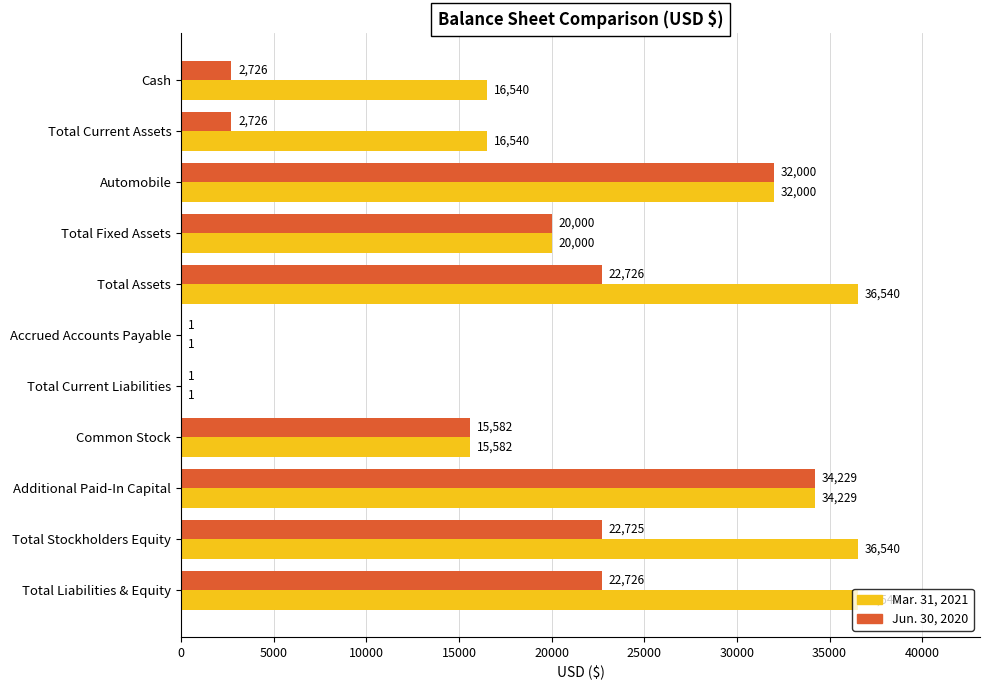

Which series has the largest total across all categories?

Mar. 31, 2021